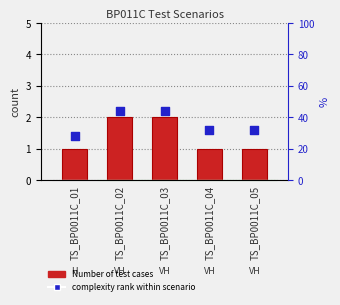

What are all the series names shown in the legend?

Number of test cases, complexity rank within scenario